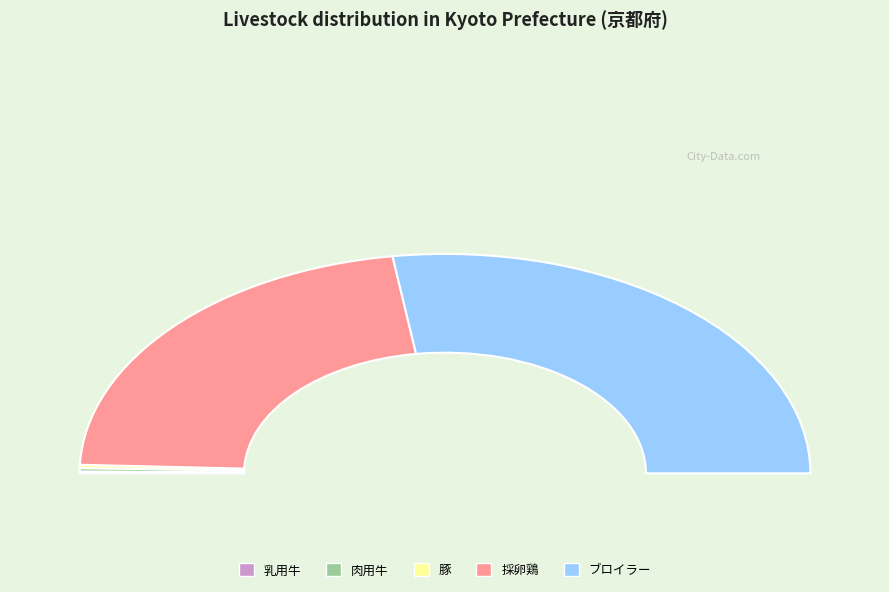

What percentage is NOT represented by 乳用牛?

99.7%